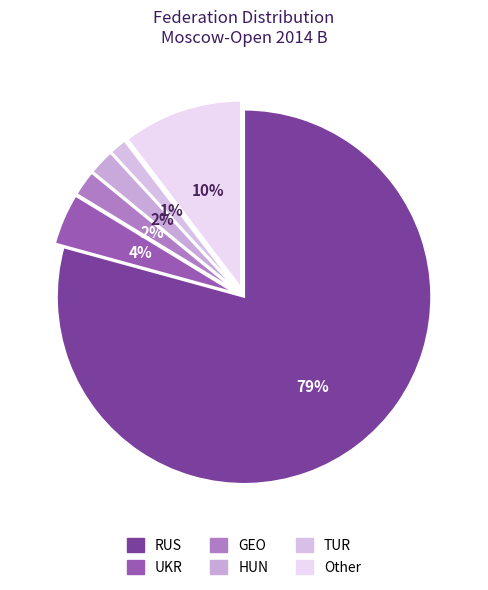

Count the number of slices in the pie.

6